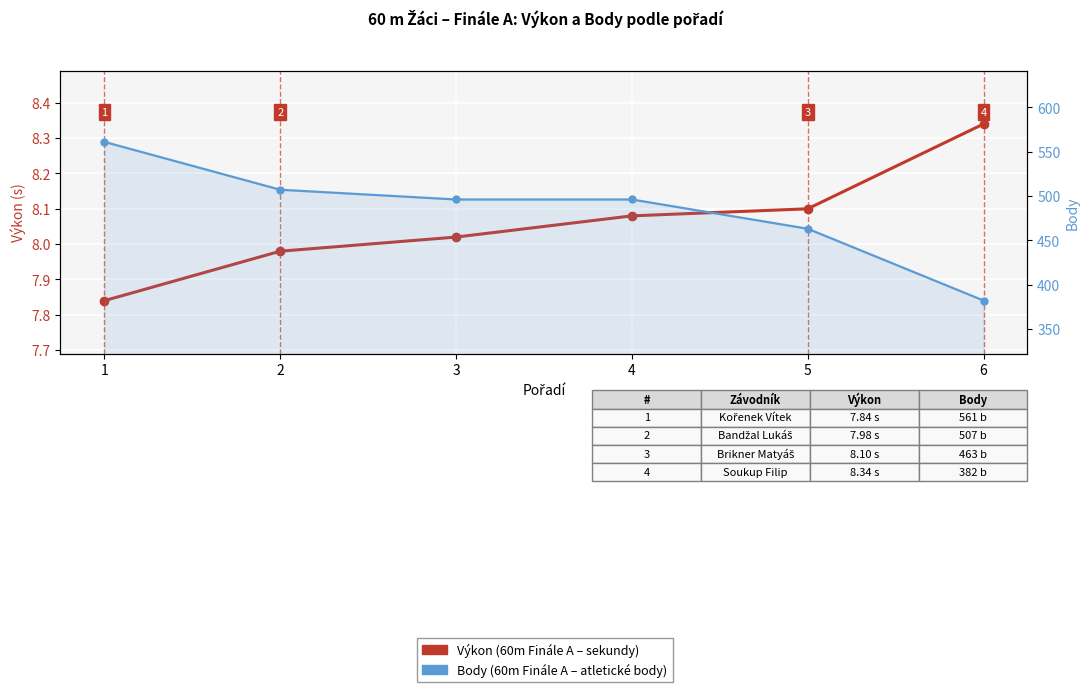

What are all the series names shown in the legend?

Výkon (60m Finále A), Body (60m Finále A)